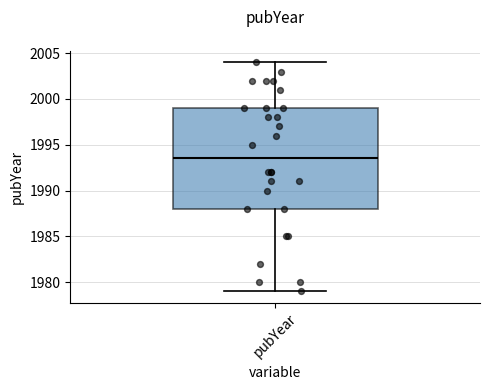

Where does the median line of the box for pubYear sit on the y-axis? The values are not printed on the chart, so give them approximately, as read against the axis.

1993.5